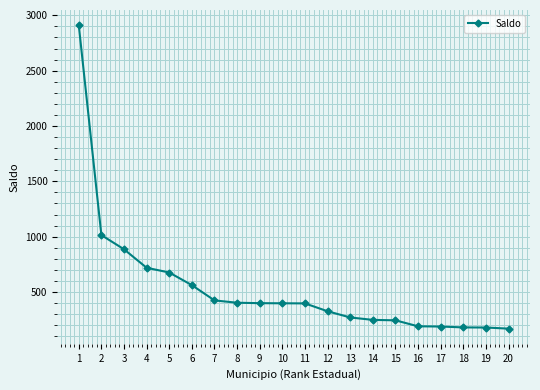

The chart shows a value of 1437 at 1. True or false?

False